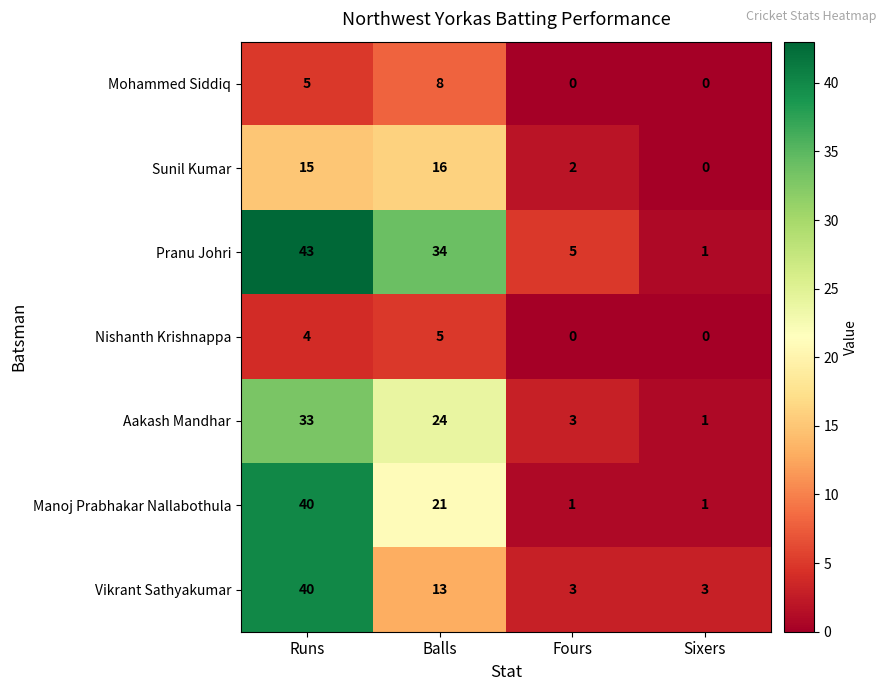

Which series has the largest total across all categories?

Pranu Johri